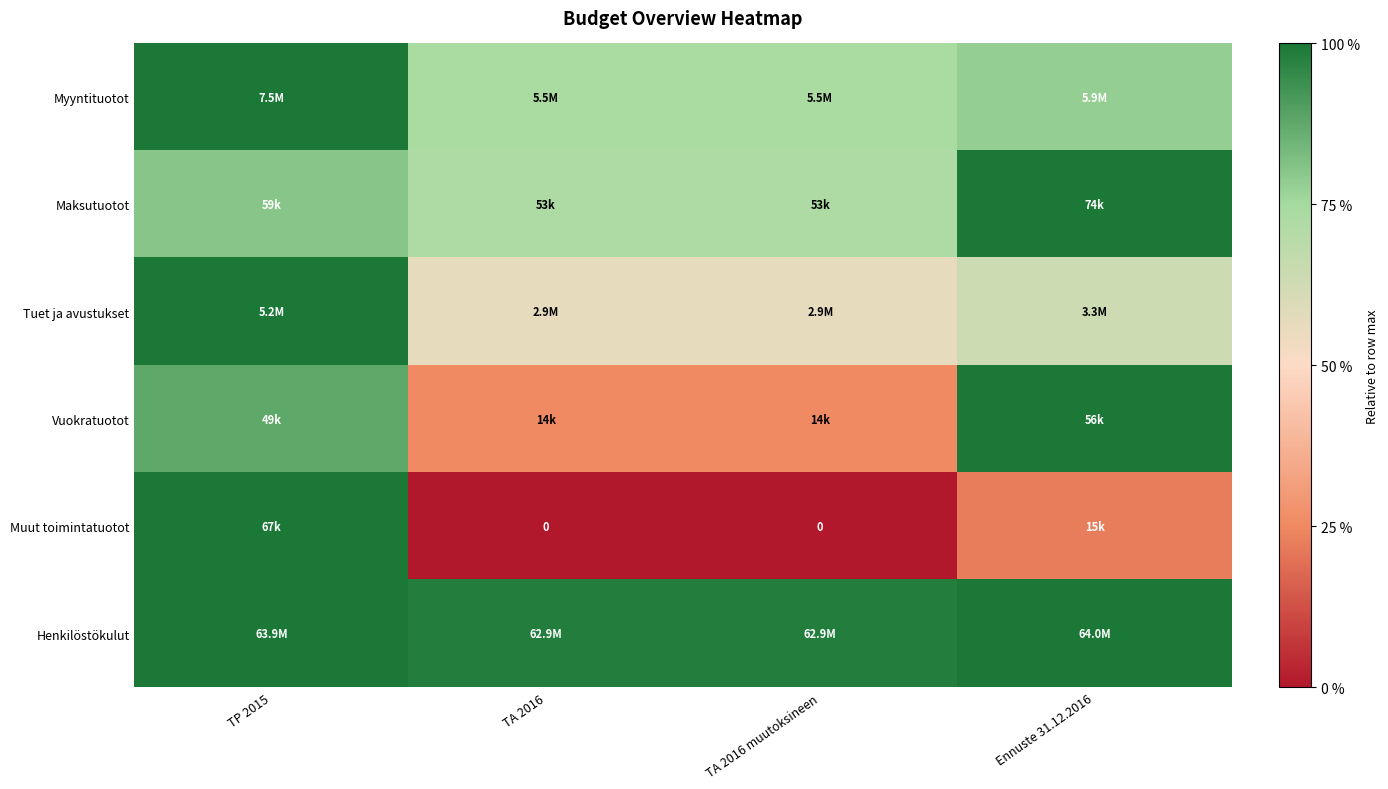

The value of Maksutuotot at TA 2016 muutoksineen is 1.1. True or false?

False